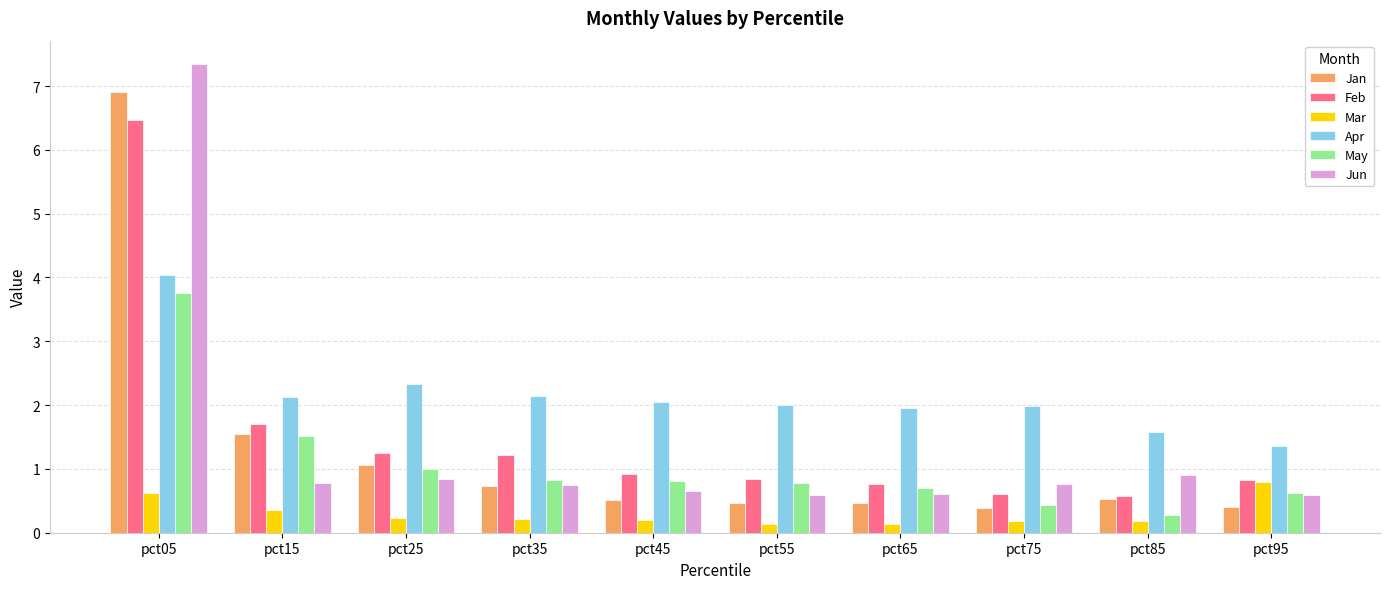

What is the highest value of the Jun series?

7.3